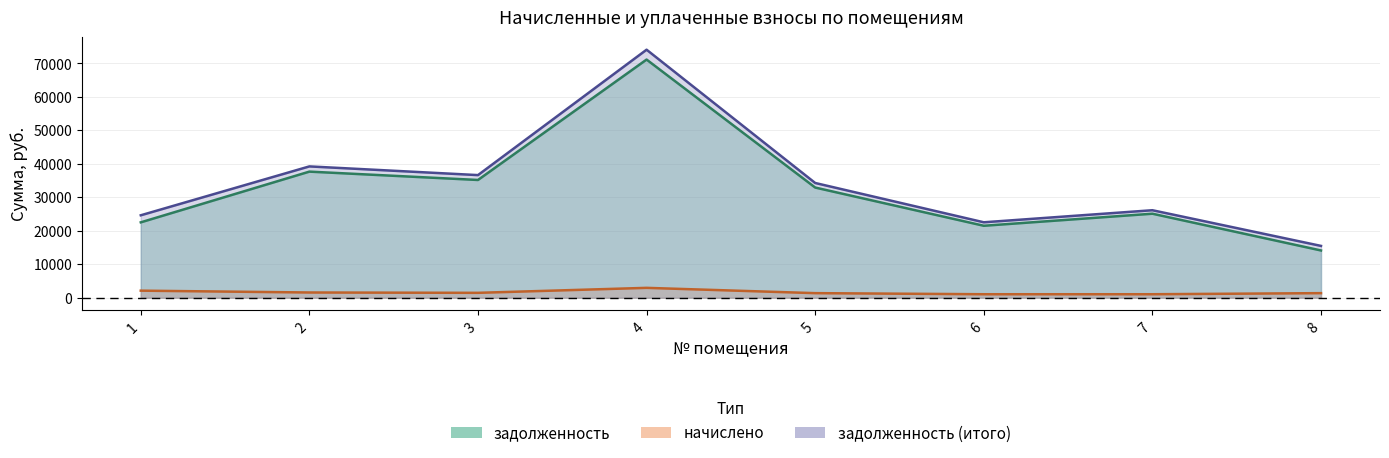

At which label does задолженность (итого) reach its peak?

4